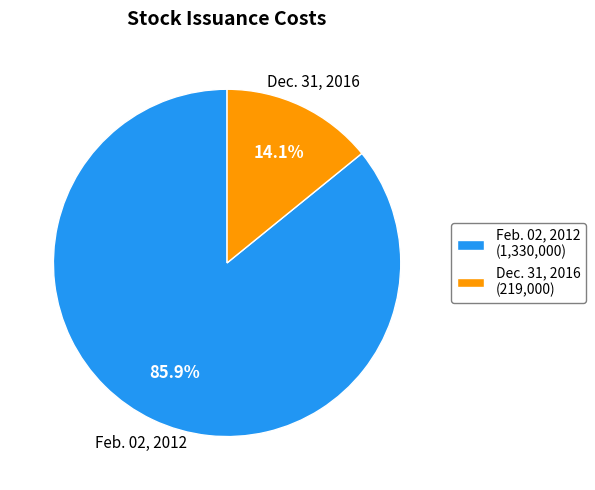

How many slices are in this pie chart?

2